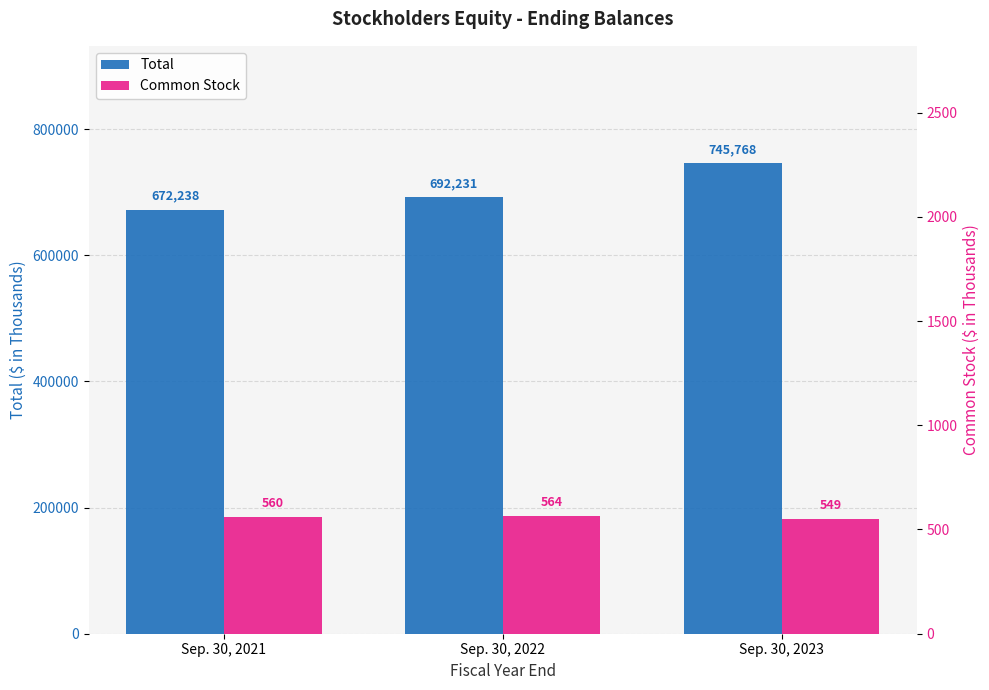

Does the chart contain stacked bars?

No